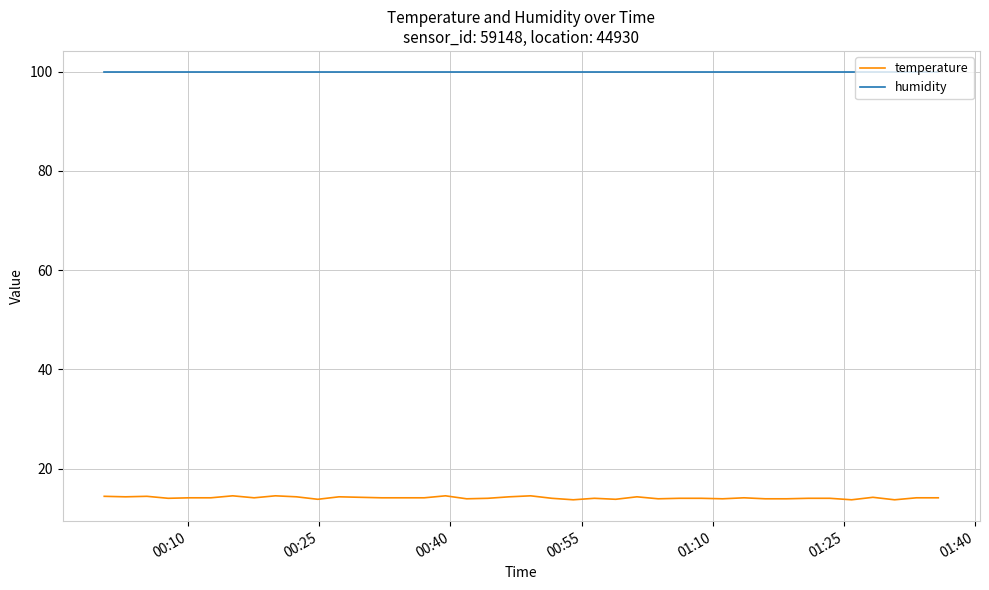

Which series has the largest range (max minus min)?

temperature